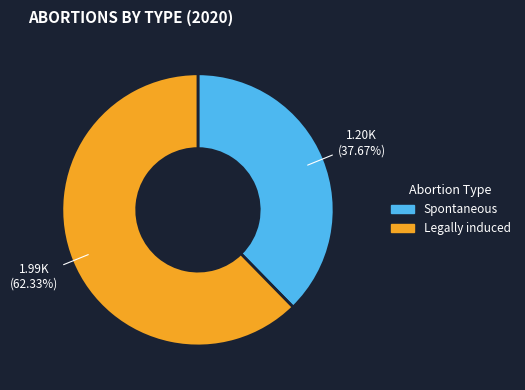

What percentage is NOT represented by Legally induced?

37.7%